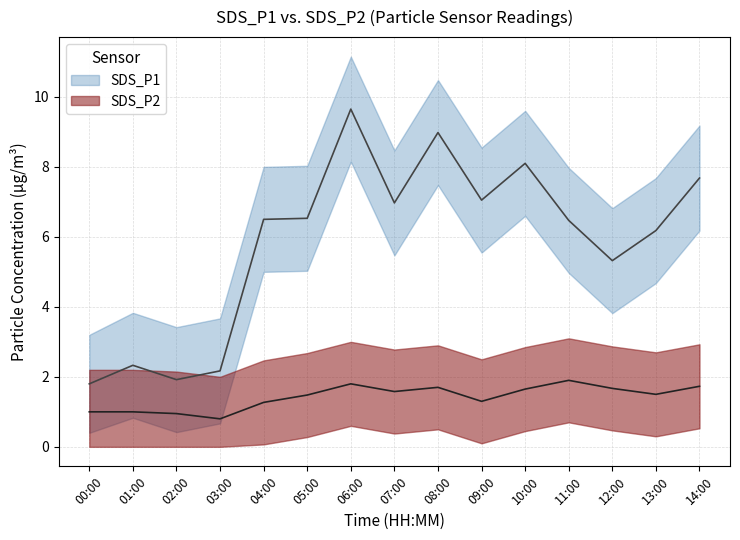

What is the average value of the SDS_P2_lower series?

0.3